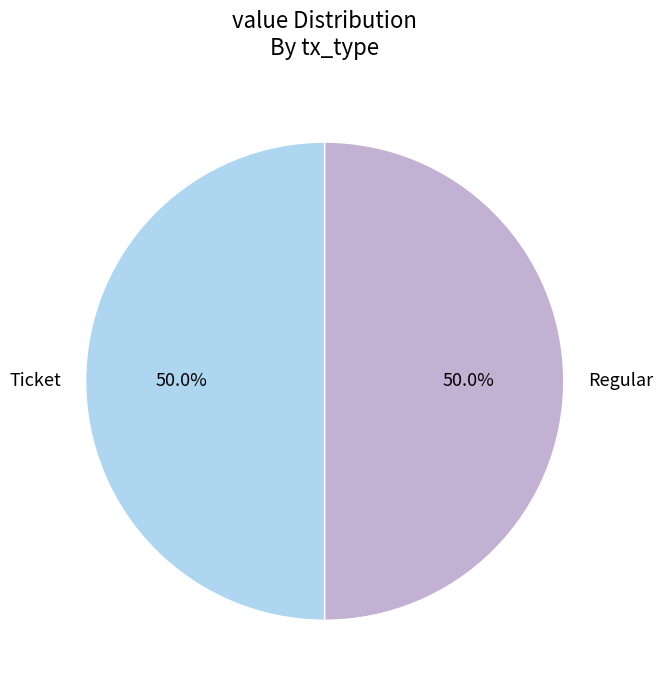

Is the sum of Ticket and Regular greater than half?

Yes